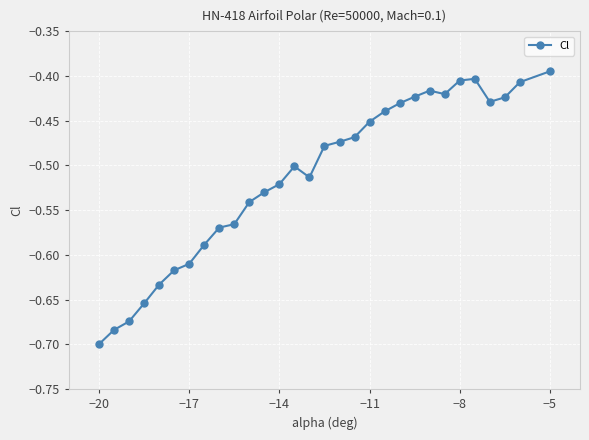

What is the sum of all values?

-15.4